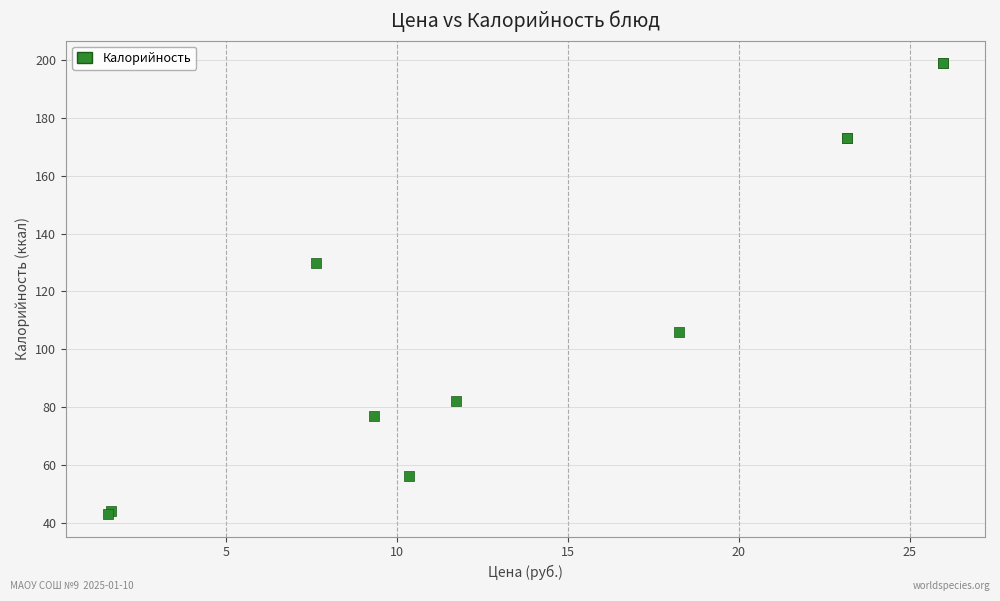

What Y value in the scatter plot is closest to 121?

130